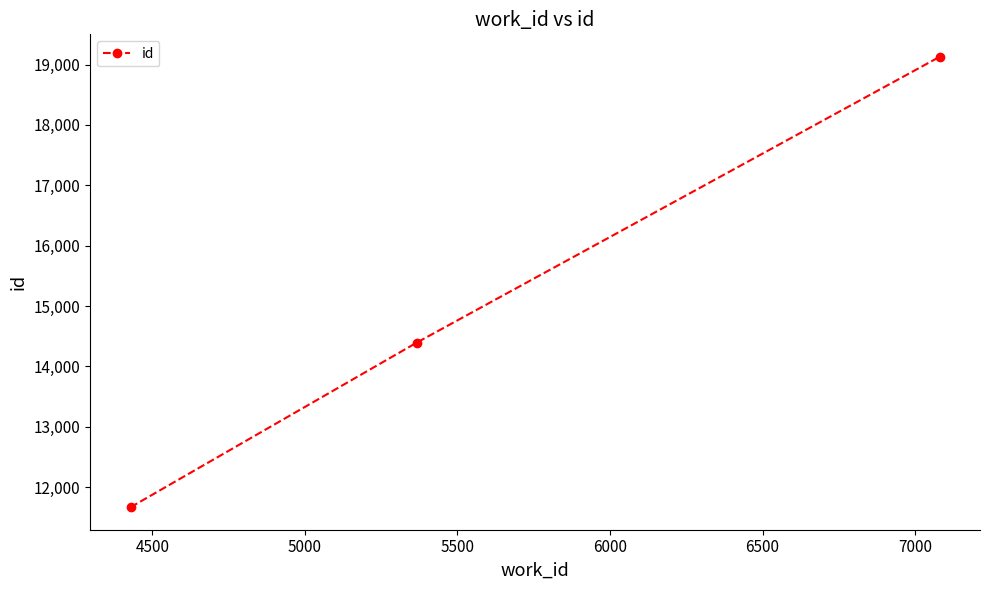

What is the minimum value shown in the chart?

11668